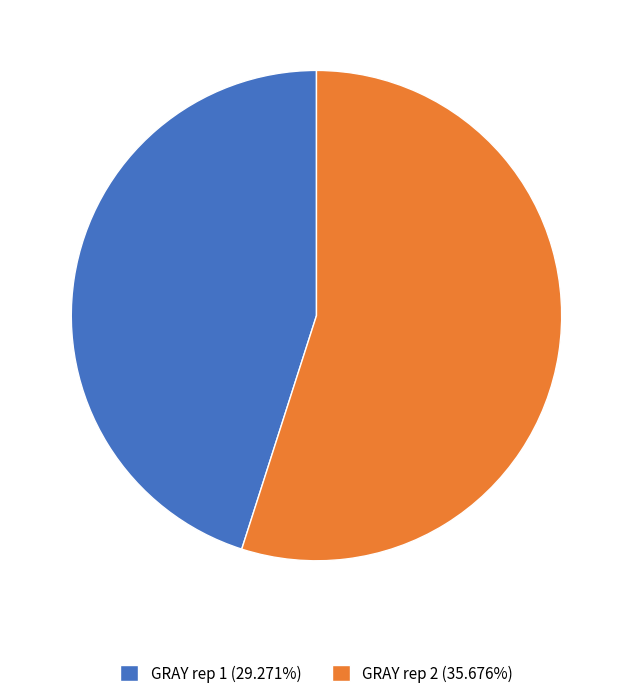

Is the sum of GRAY rep 2 (35.676%) and GRAY rep 1 (29.271%) greater than half?

Yes